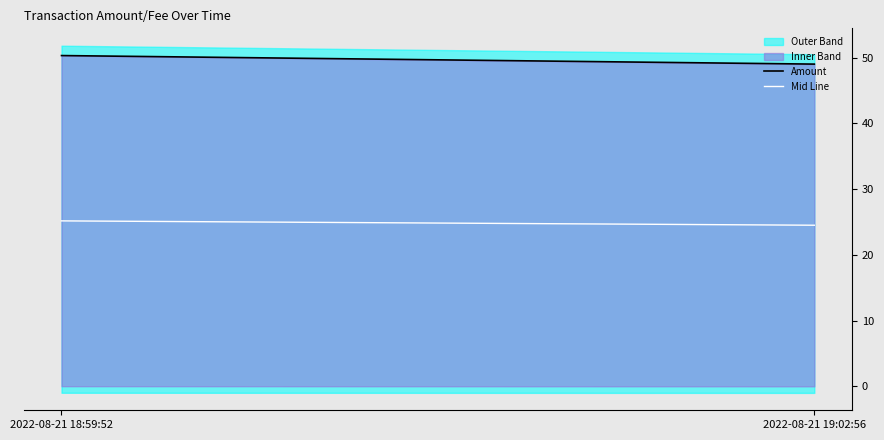

What is the average value of the Amount series?

49.6